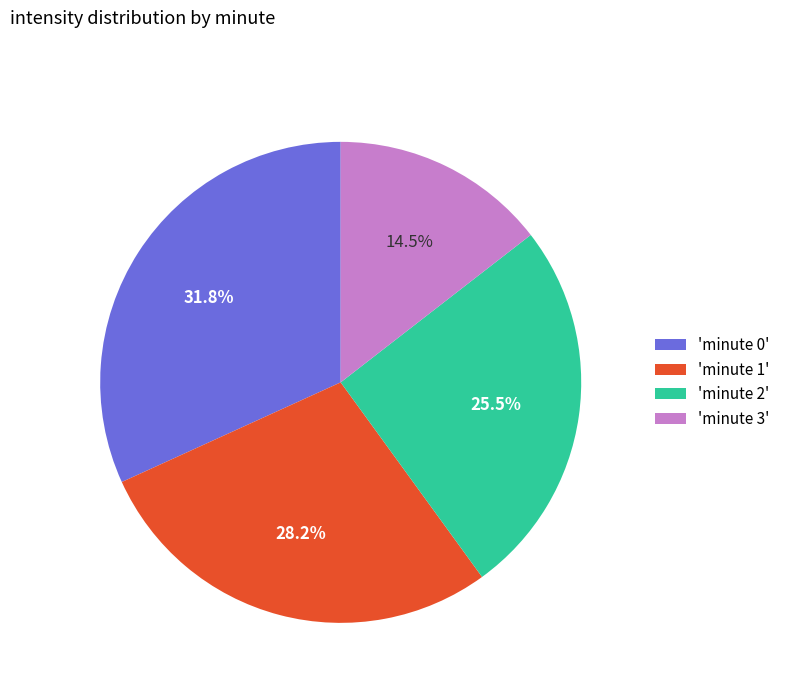

Rank the categories by value from highest to lowest.

'minute 0', 'minute 1', 'minute 2', 'minute 3'